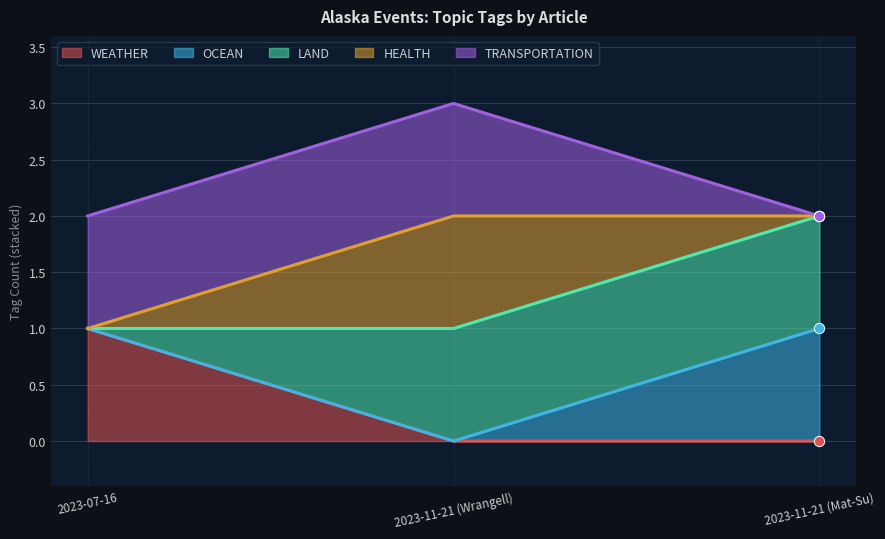

At which category is the sum across all series the highest?

2023-11-21 (Mat-Su)